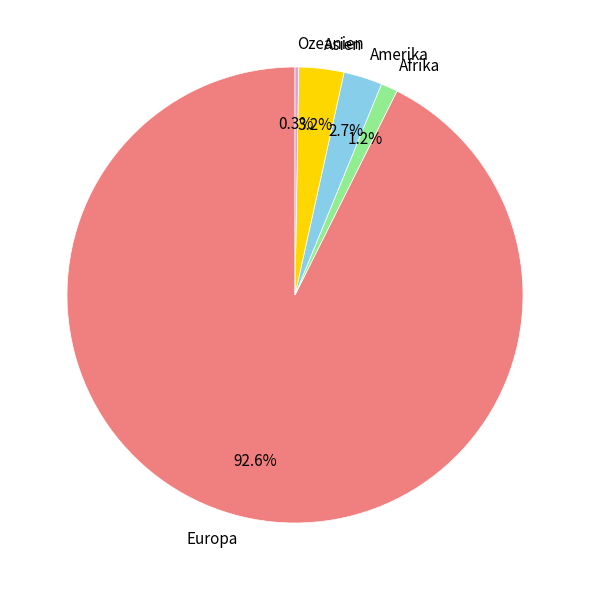

Which slice is the largest?

Europa